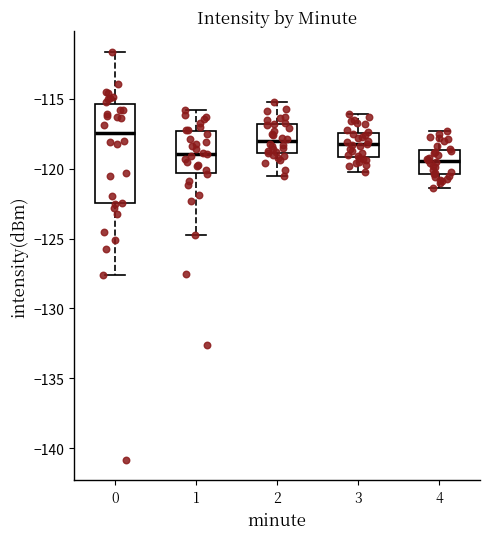

Which box's median line is the highest?

0